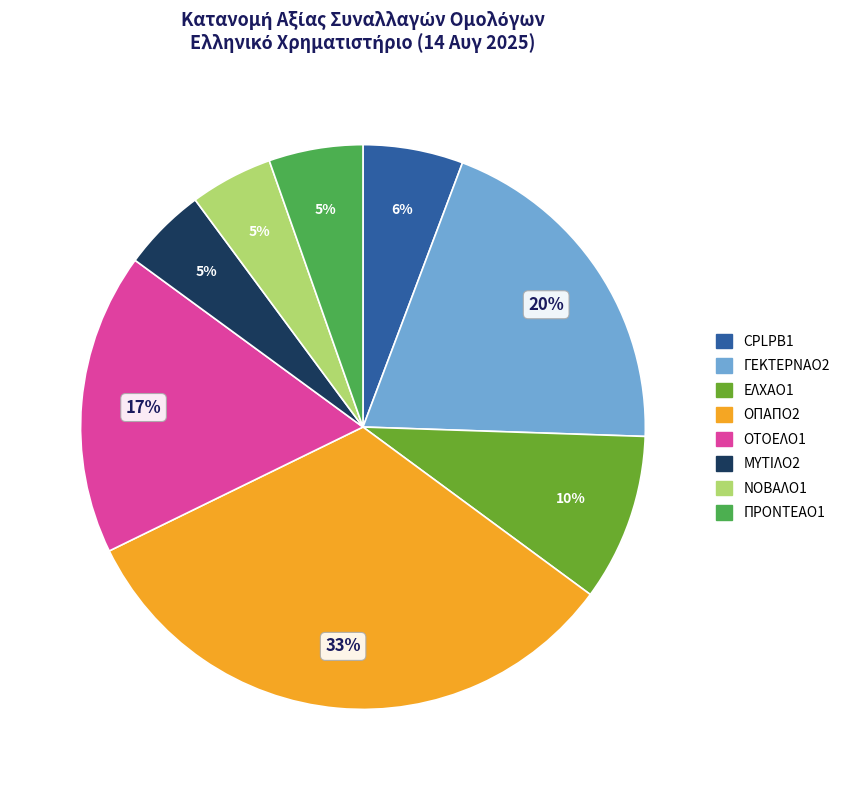

Between ΕΛΧΑΟ1 and ΟΤΟΕΛΟ1, which is larger?

ΟΤΟΕΛΟ1